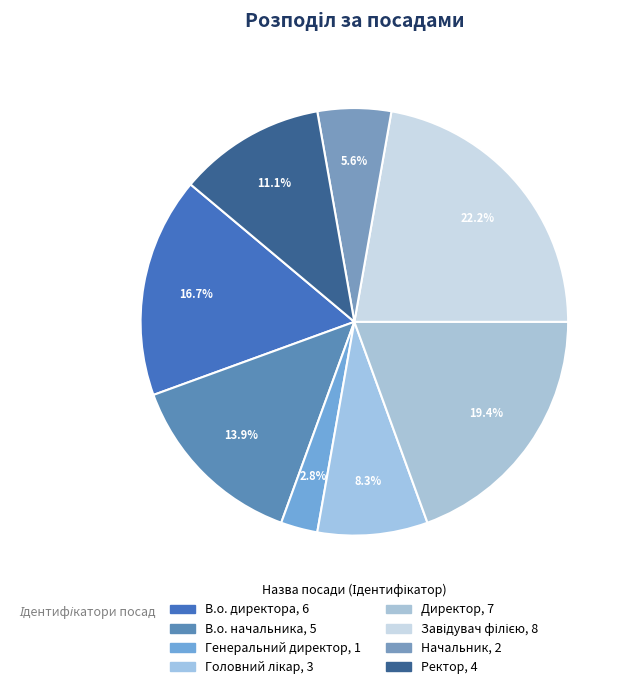

Is it true that Головний лікар is 2% of the pie?

False